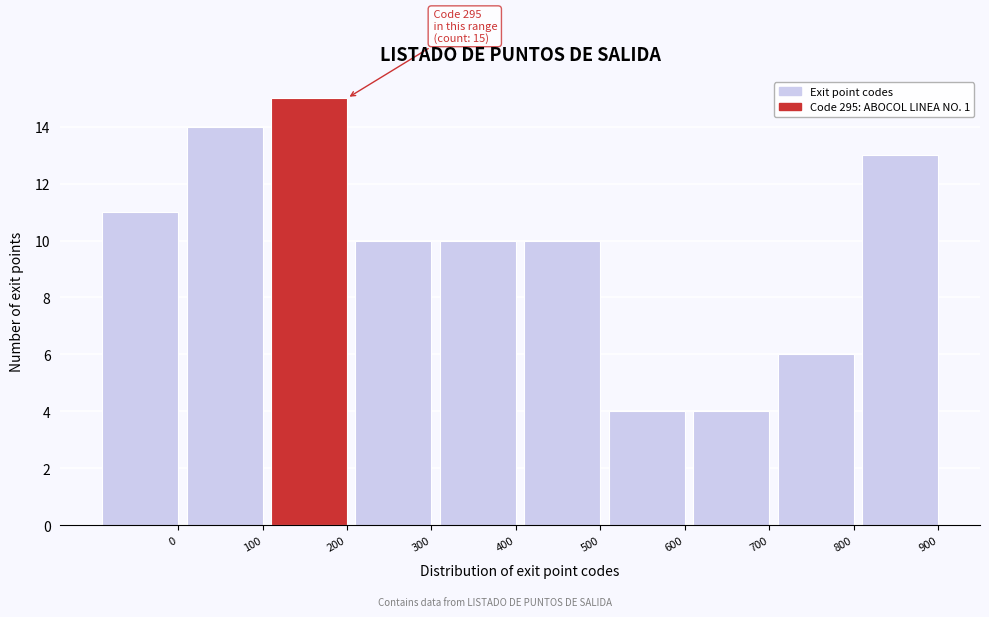

Reading right to left, what are all the values shown in this chart?

900=13	800=6	700=4	600=4	500=10	400=10	300=10	200=15	100=14	0=11